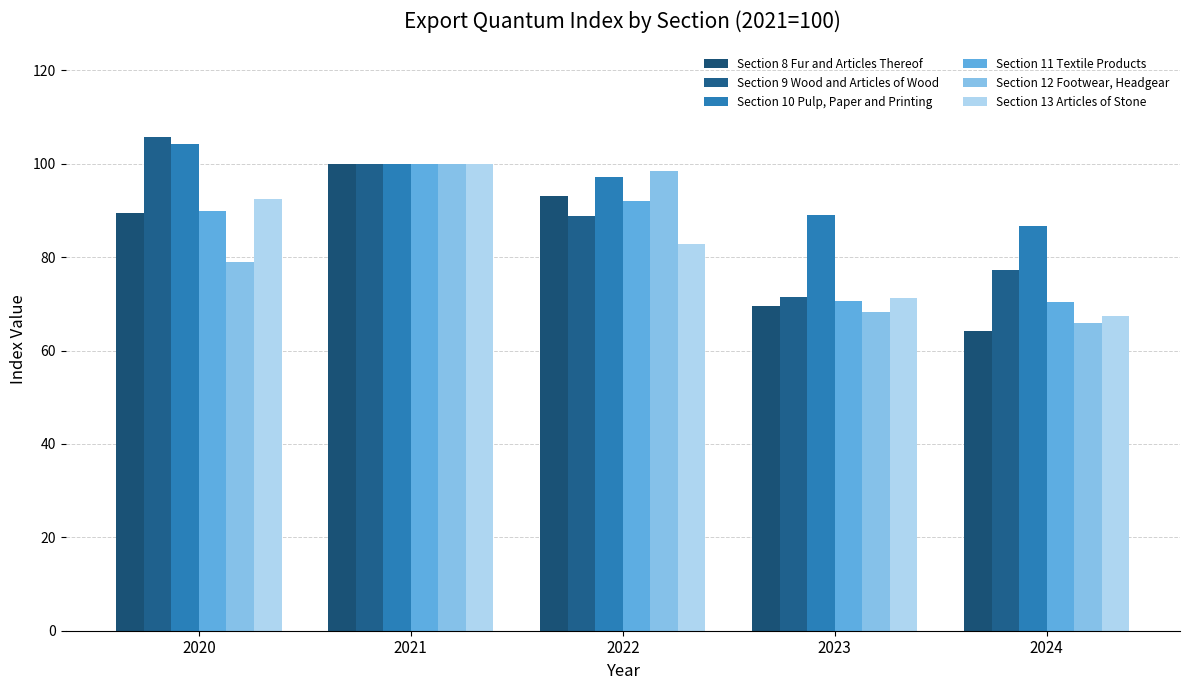

How many data points in Section 9 Wood and Articles of Wood are above 88?

3